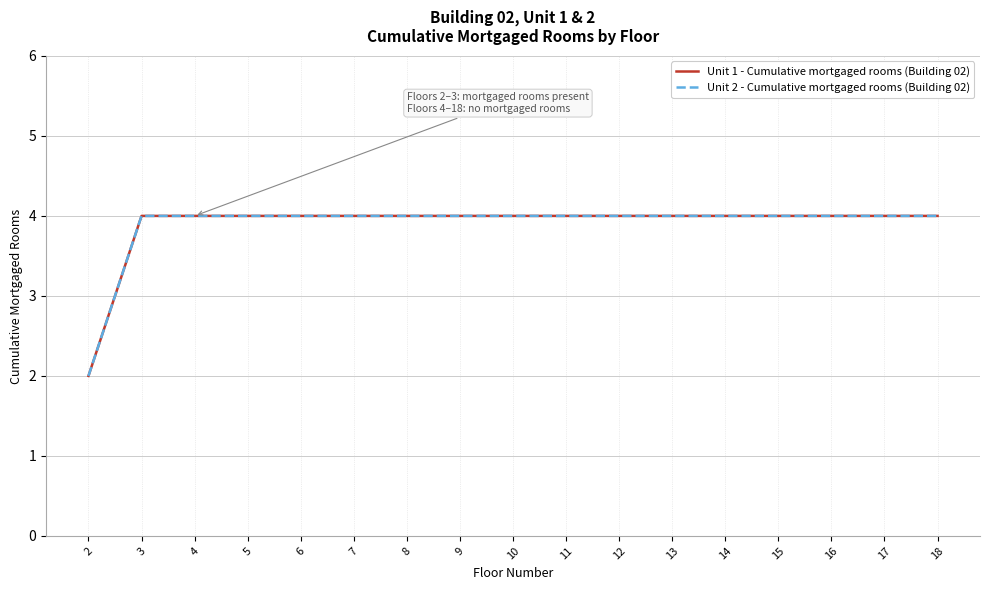

What is the value of the Unit 1 - Cumulative mortgaged rooms (Building 02) point at the 7th from the left?

4